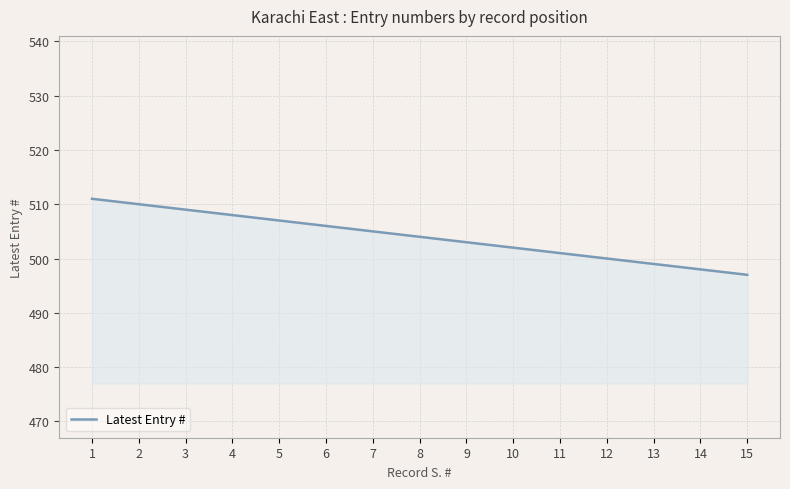

Does the chart display data point markers on the line(s)?

No